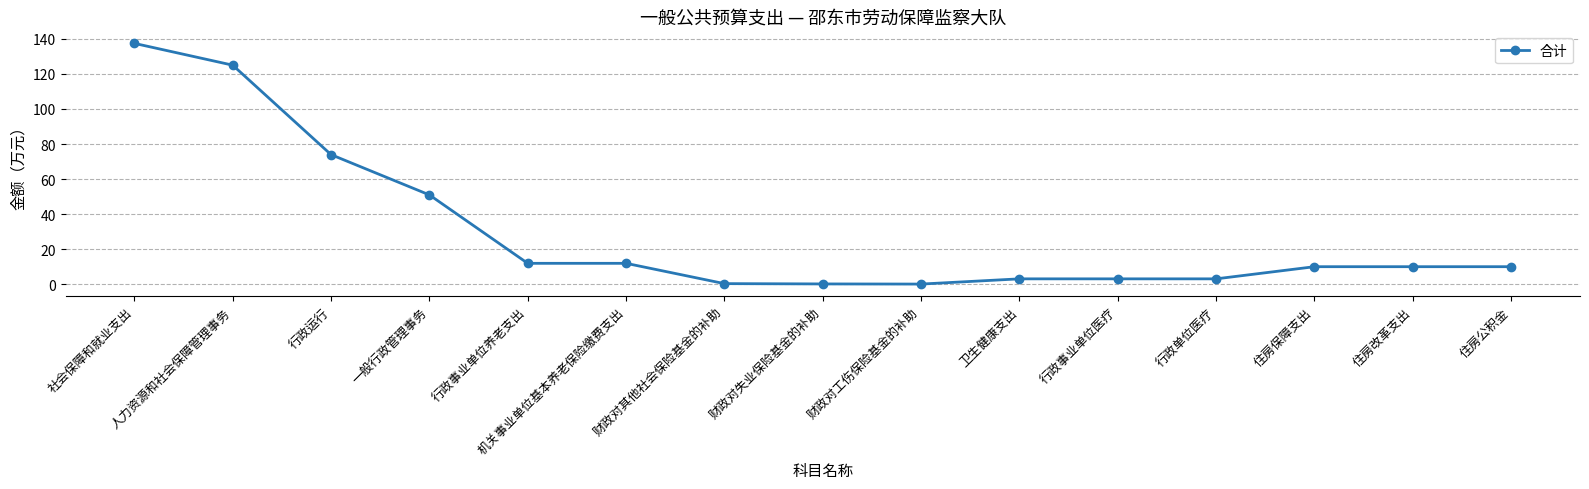

What is the greatest value displayed?

137.4